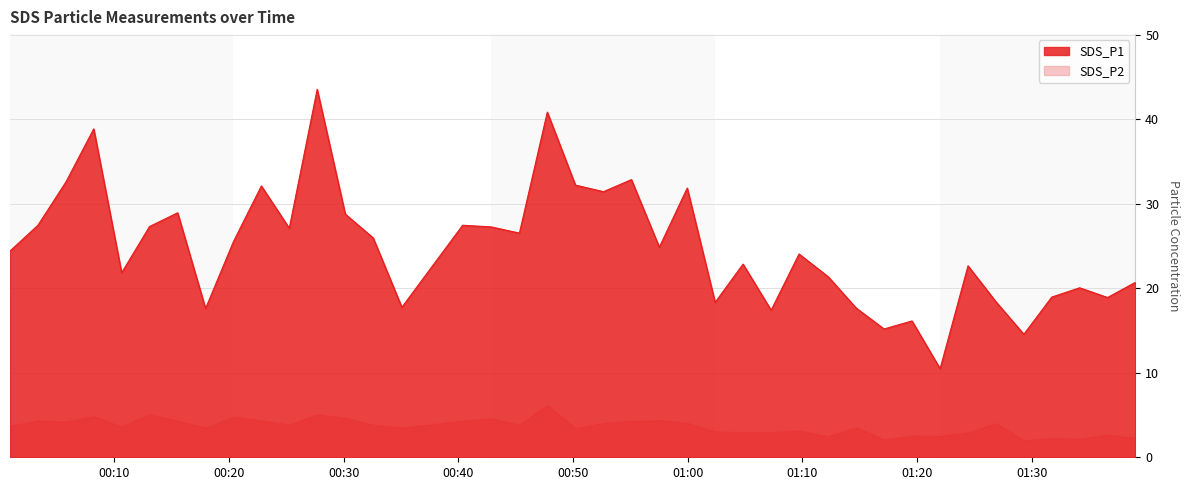

Does the chart have visible grid lines?

Yes